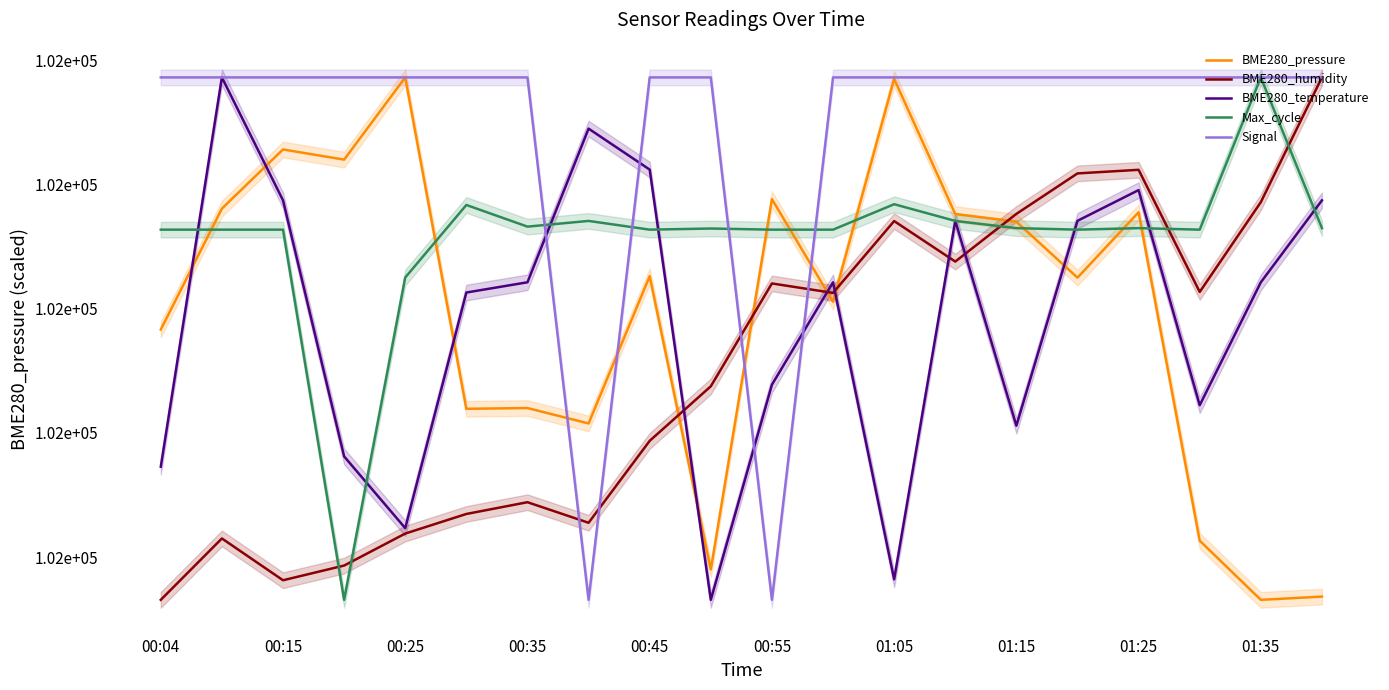

True or false: BME280_pressure and BME280_temperature intersect in this chart.

True